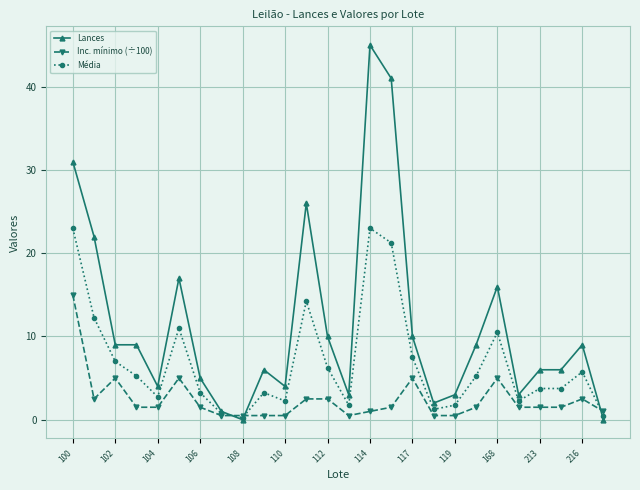

Rank the series by their average value, from lowest to highest.

Inc. mínimo (÷100), Média, Lances